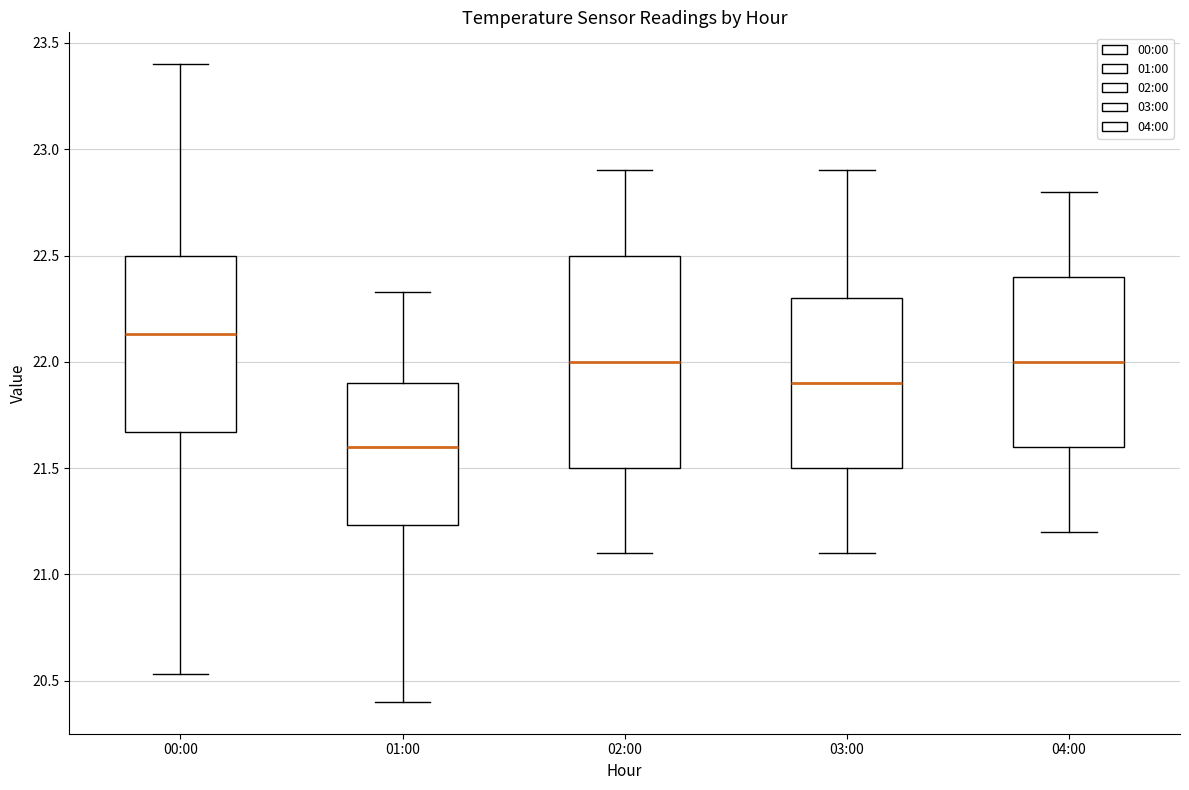

Where does the lower whisker of the box for 02:00 end on the y-axis? The values are not printed on the chart, so give them approximately, as read against the axis.

21.10